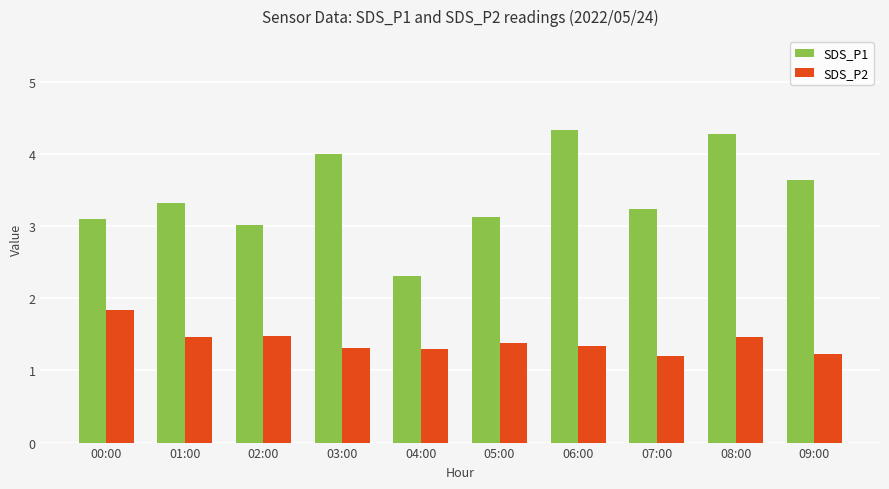

How many bars are there in each group?

2